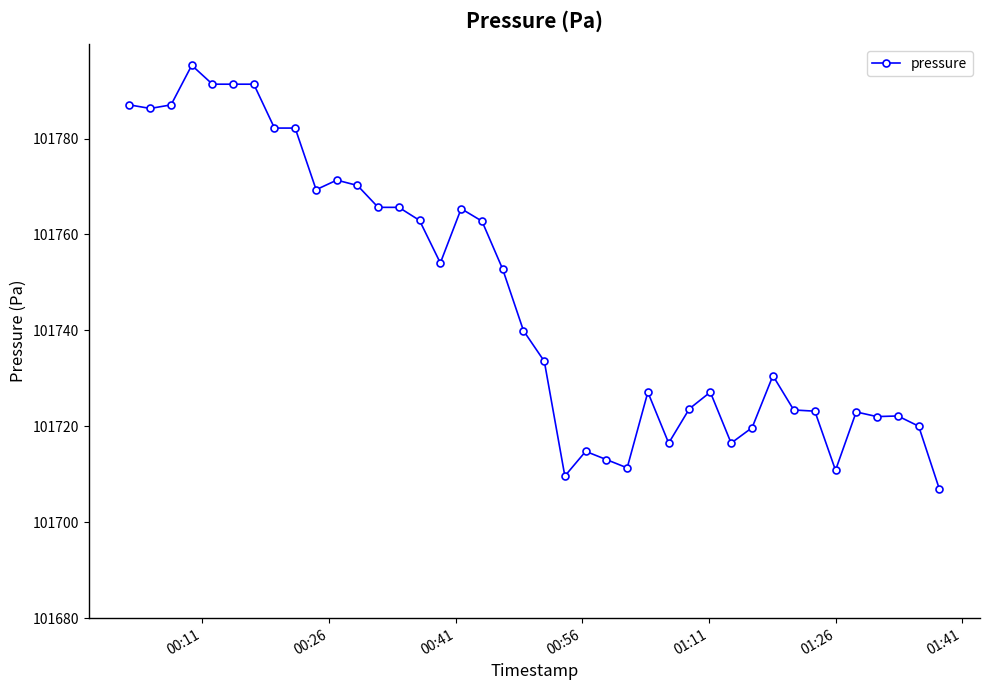

What is the difference between the maximum and minimum values?

88.4